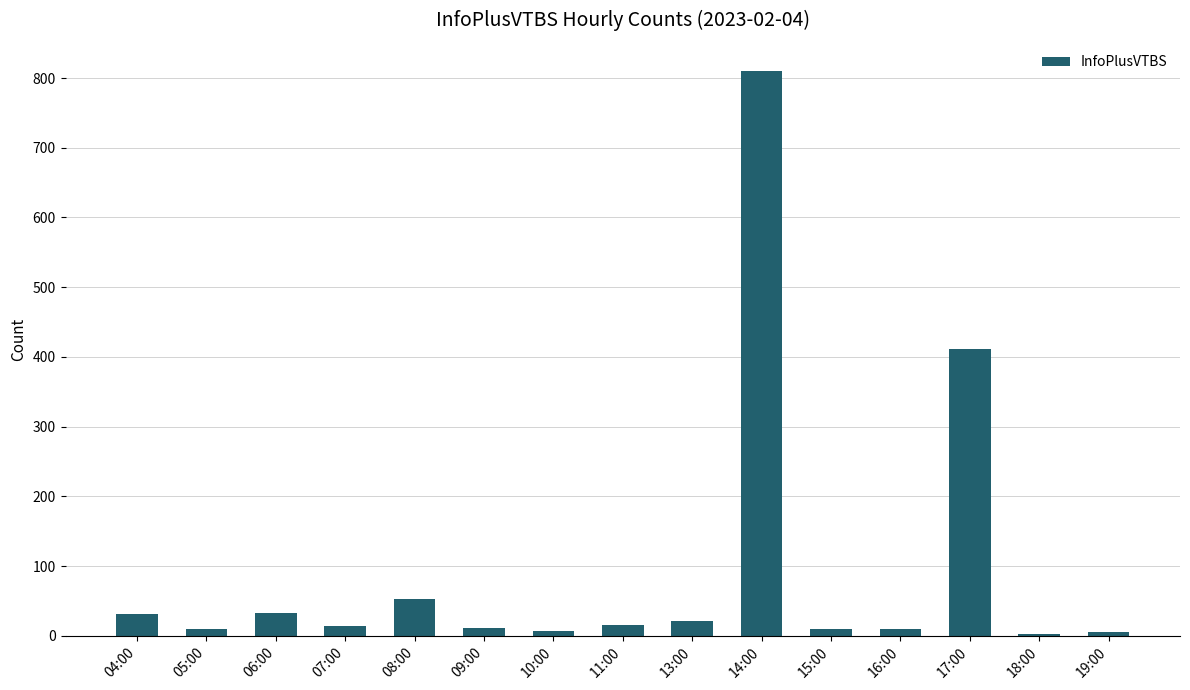

What is the change in value from 11:00 to 19:00?

-11